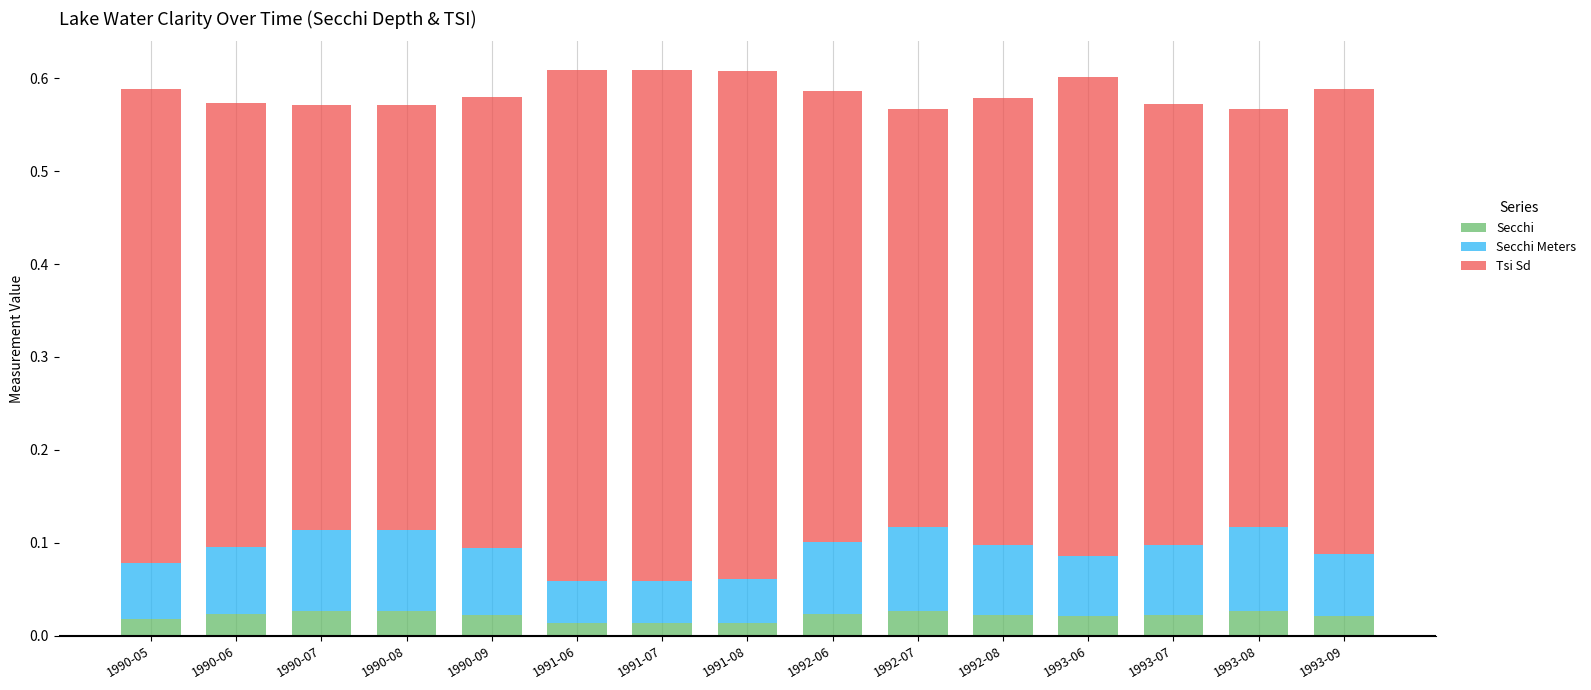

Is it true that Tsi Sd equals 0.5 at 1990-06?

True